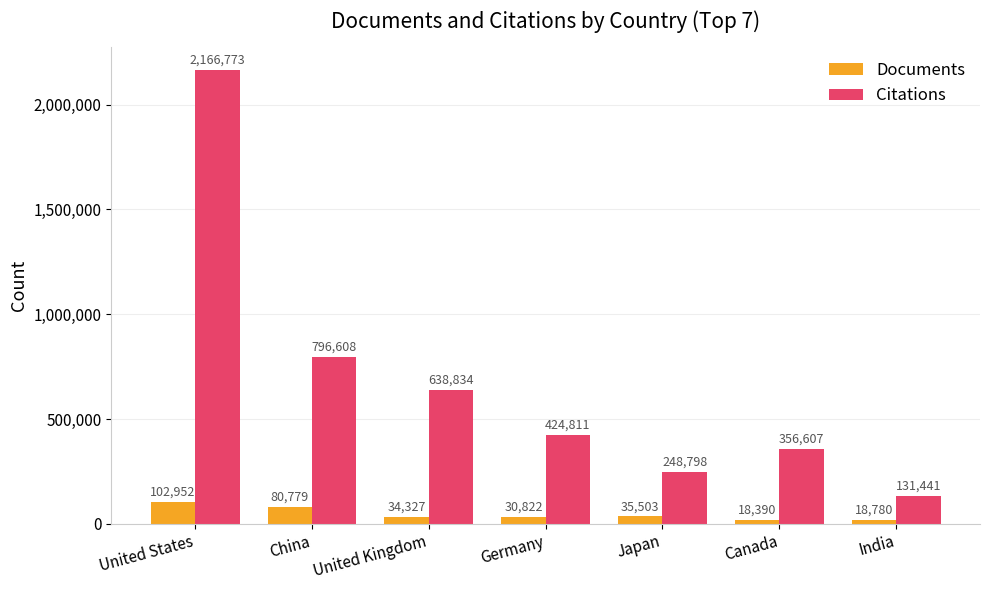

Which series has the widest spread of values?

Citations